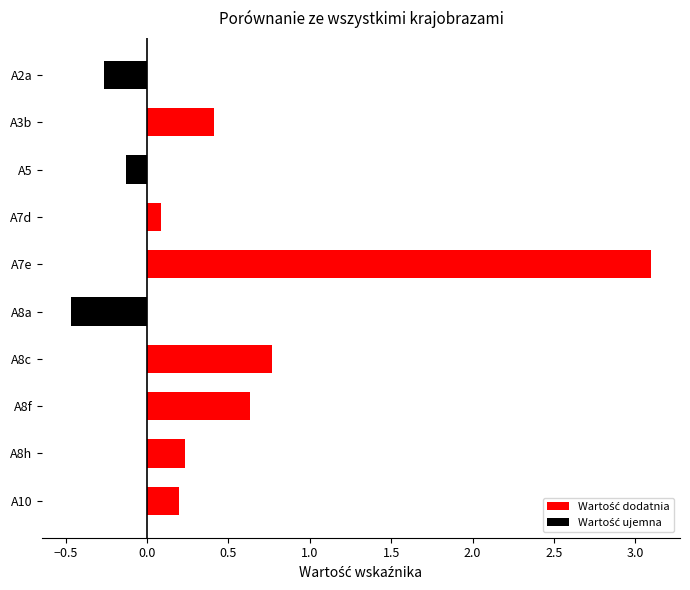

What is the change in value from A7d to A7e?

+3.0